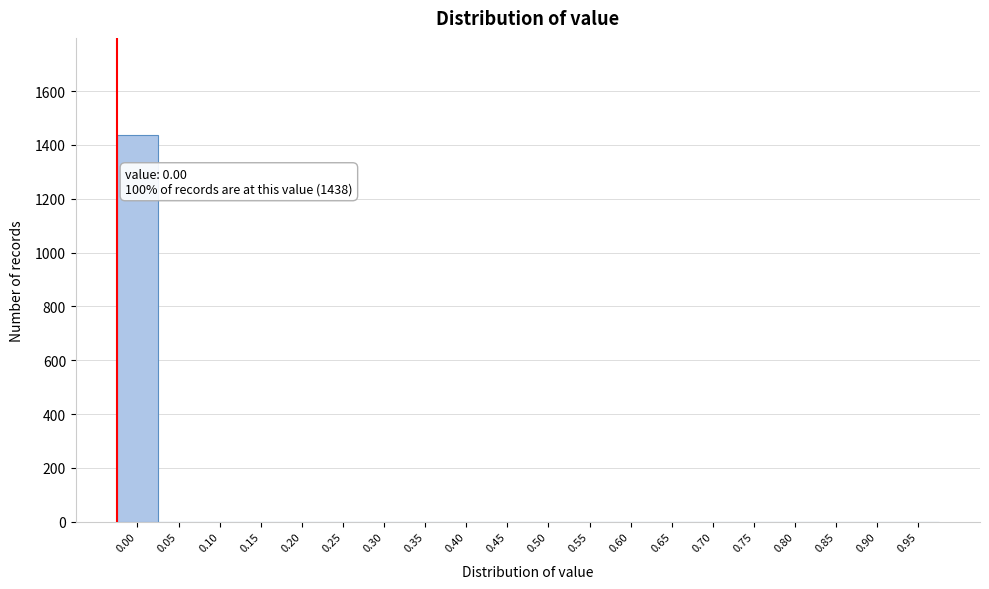

Reading left to right, what are all the values shown in this chart?

0.00=1438	0.05=0	0.10=0	0.15=0	0.20=0	0.25=0	0.30=0	0.35=0	0.40=0	0.45=0	0.50=0	0.55=0	0.60=0	0.65=0	0.70=0	0.75=0	0.80=0	0.85=0	0.90=0	0.95=0